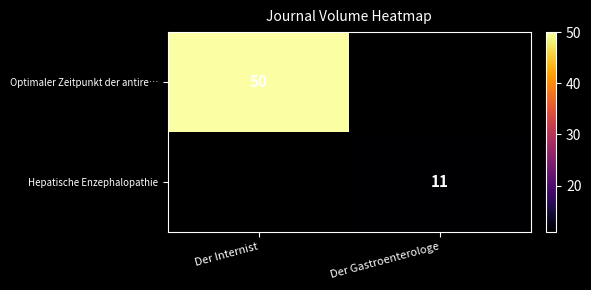

The Optimaler Zeitpunkt der antire… series shows 50 at Der Internist. True or false?

True